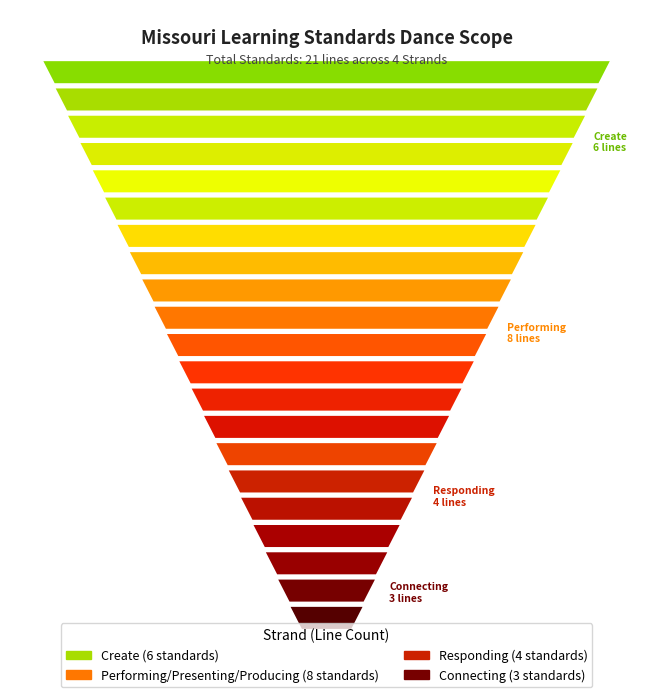

Reading left to right, what are all the values shown in this chart?

1	2	3	4	5	6	7	8	9	10	11	12	13	14	15	16	17	18	19	20	21